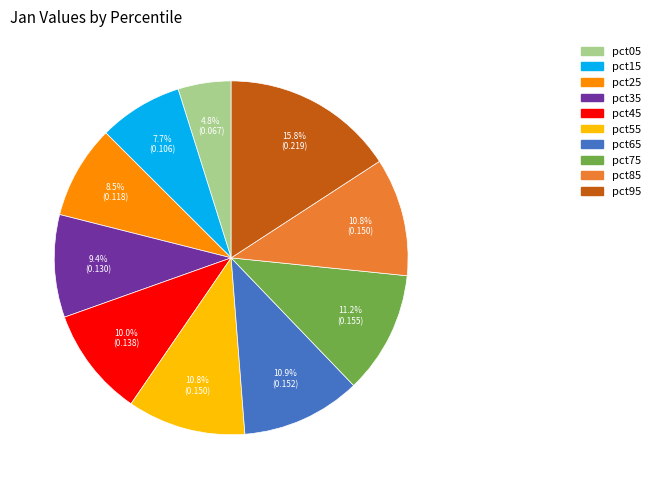

What percentage is the pct65 slice, to the nearest percent?

11%